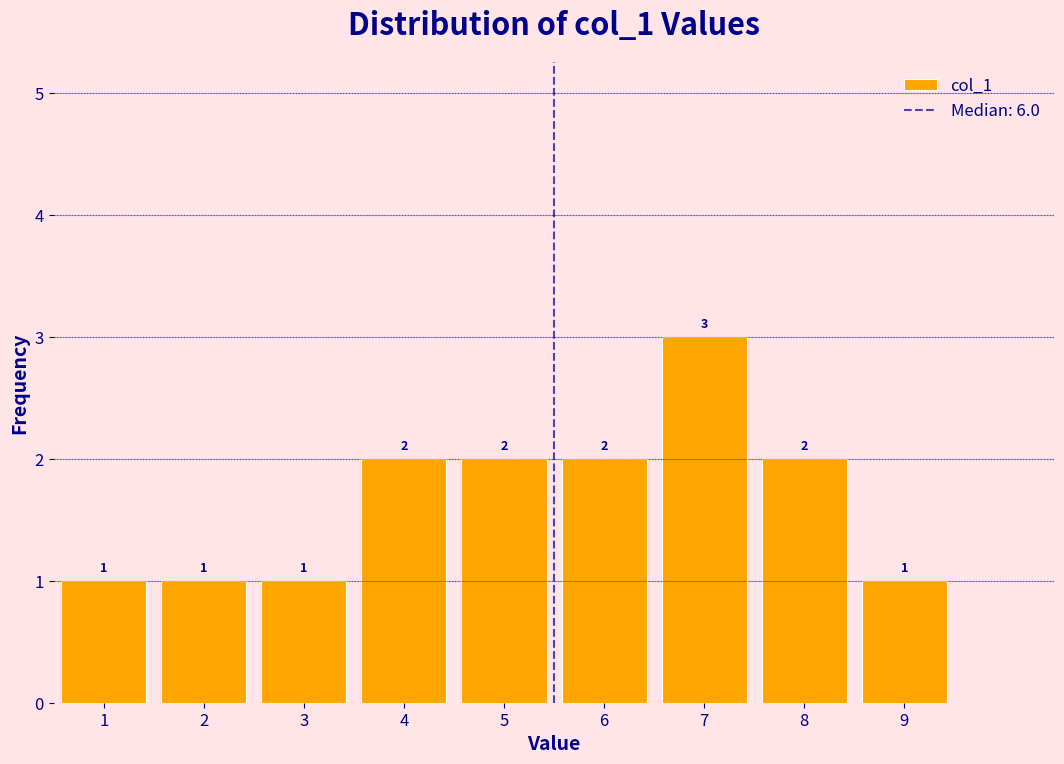

Reading left to right, transcribe all the data shown in this chart.

1=1	2=1	3=1	4=2	5=2	6=2	7=3	8=2	9=1